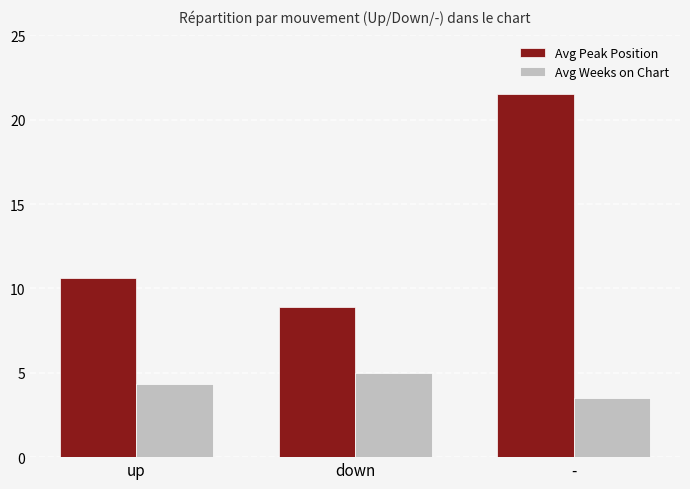

What is the greatest value displayed?

21.5